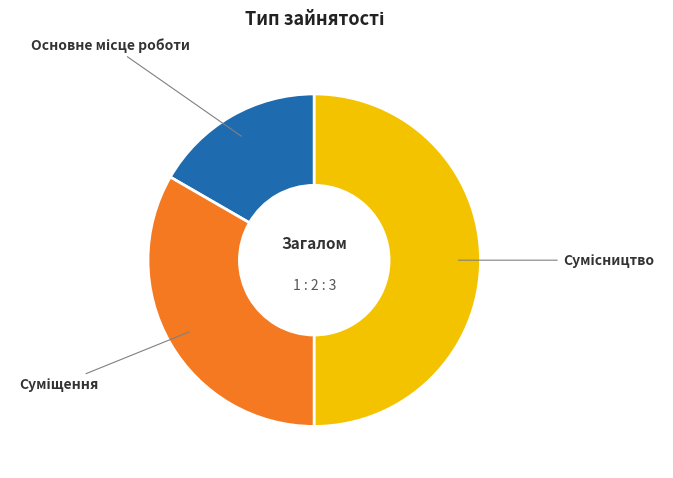

To the nearest percent, what is the combined percentage of Суміщення and Сумісництво?

83%